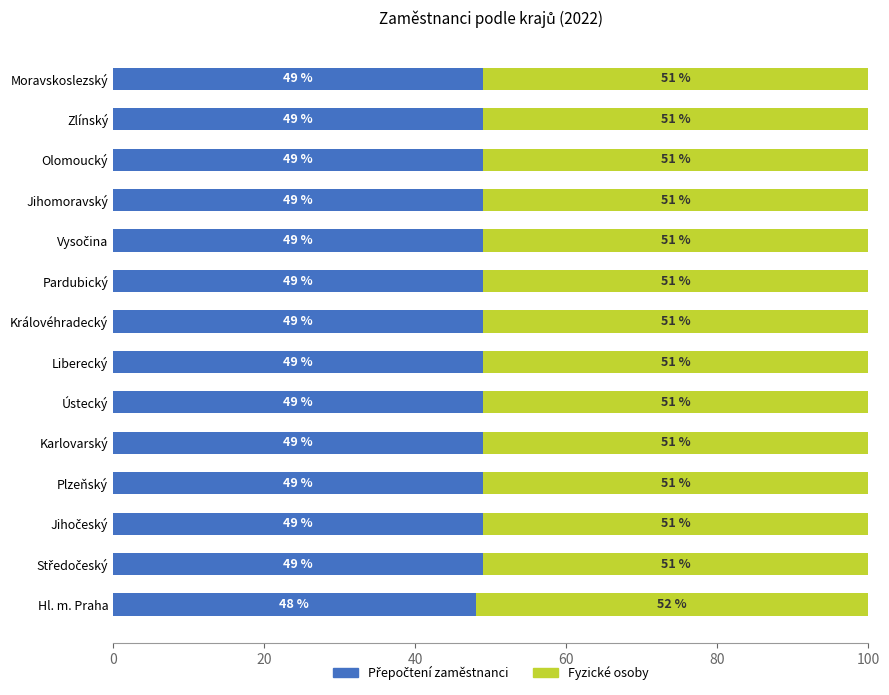

What is the total value across all series at Moravskoslezský?

100